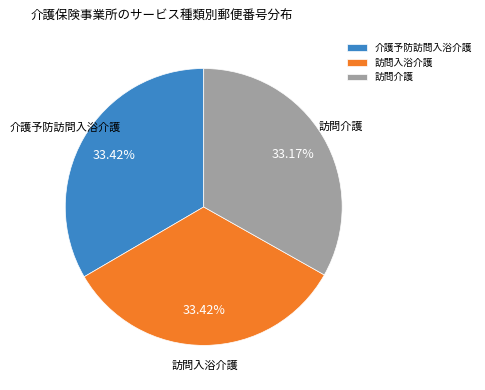

Is the sum of 介護予防訪問入浴介護 and 訪問入浴介護 greater than half?

Yes